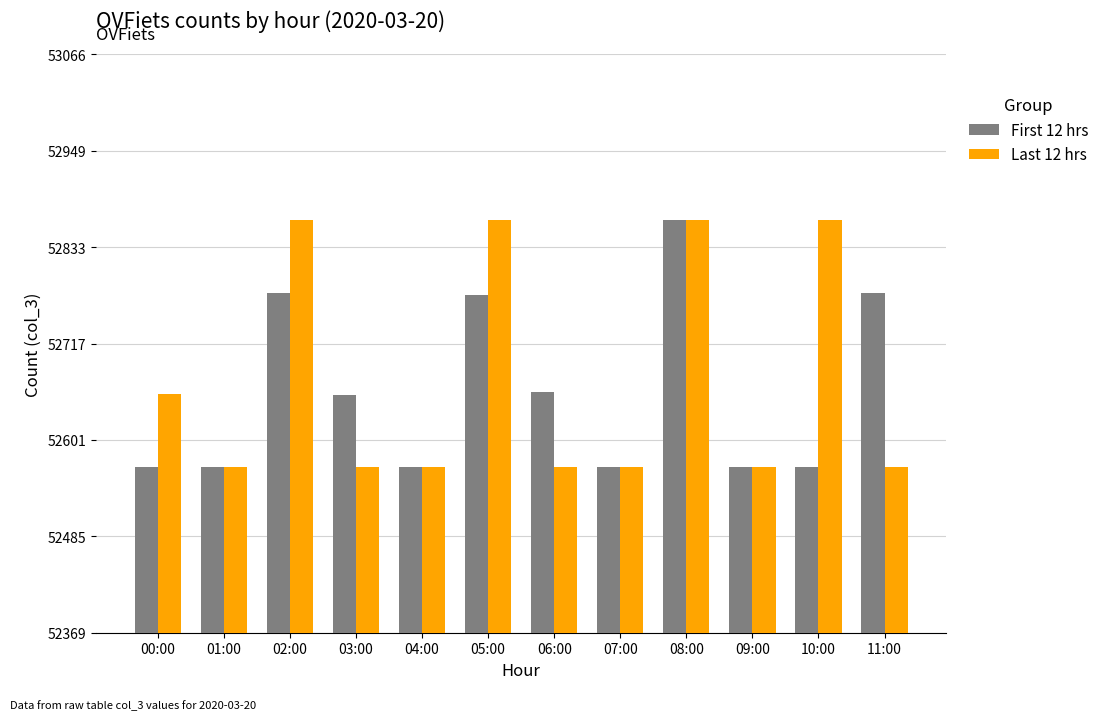

What is the label of the 7th bar from the left?

06:00